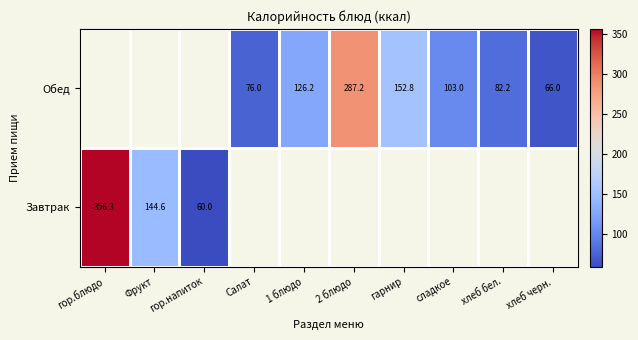

True or false: Завтрак has a value of 60.0 at гор.напиток.

True